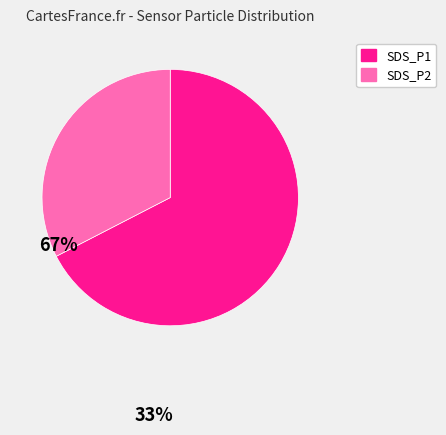

Is it true that SDS_P1 is 54% of the pie?

False